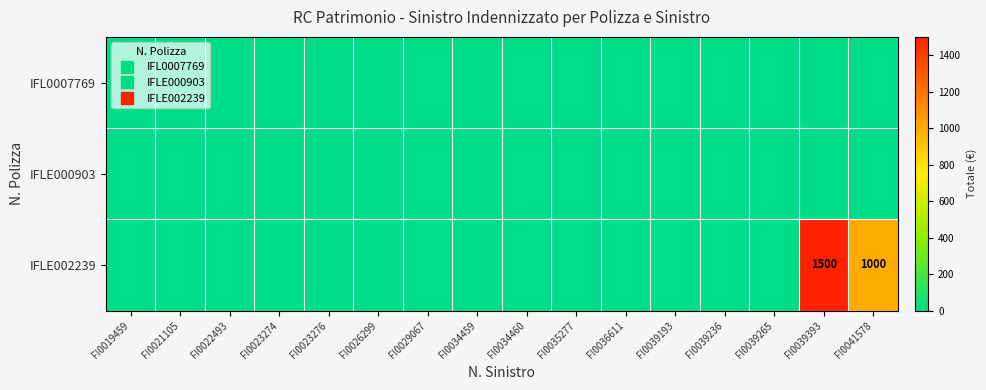

Rank the categories by IFLE000903 value from highest to lowest.

FI0019459, FI0021105, FI0022493, FI0023274, FI0023276, FI0026299, FI0029067, FI0034459, FI0034460, FI0035277, FI0036611, FI0039193, FI0039236, FI0039265, FI0039393, FI0041578